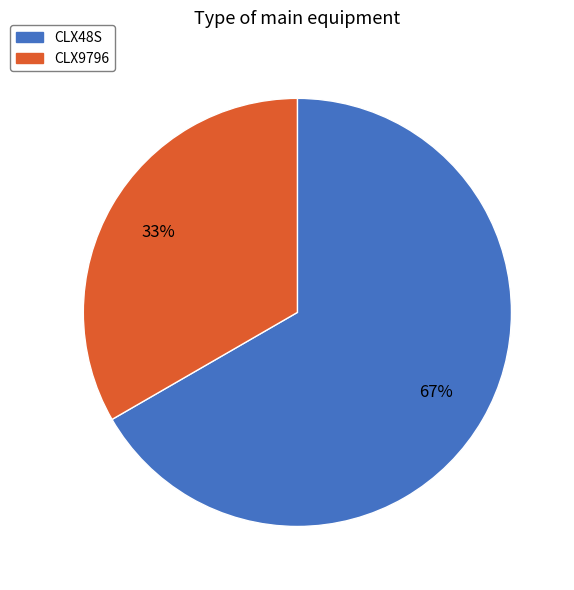

How many slices are in this pie chart?

2